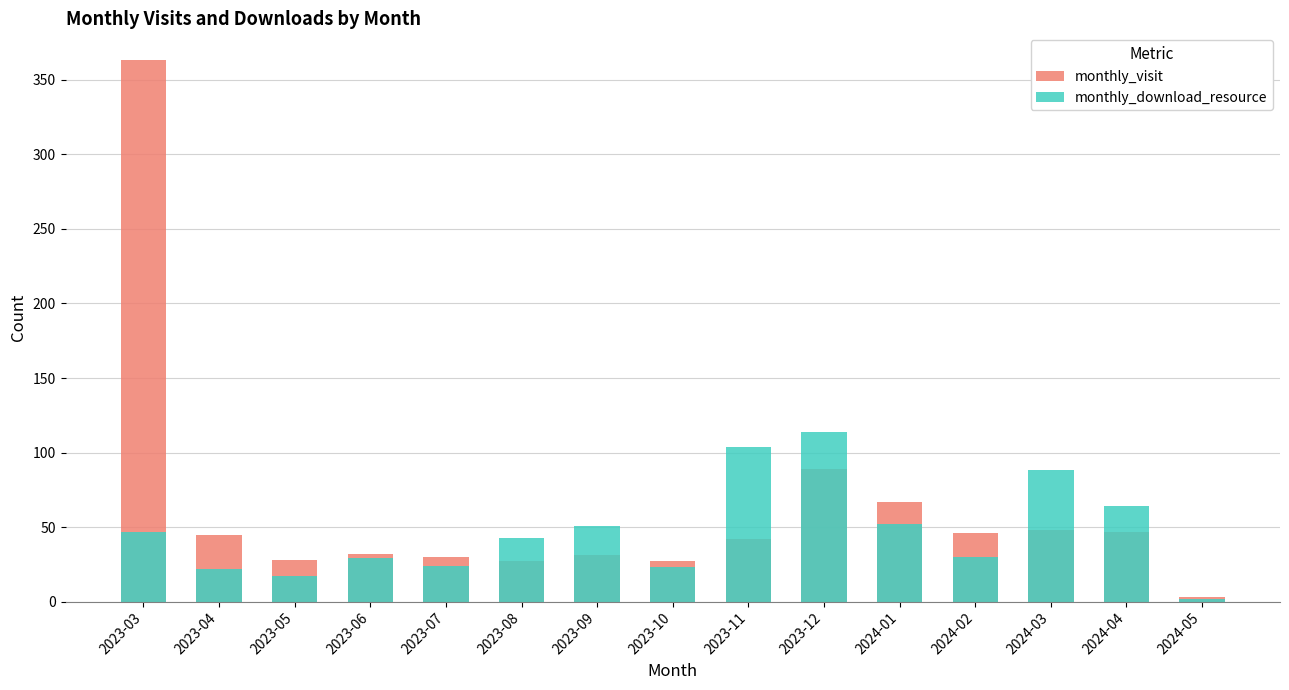

Does the chart contain any negative values?

No